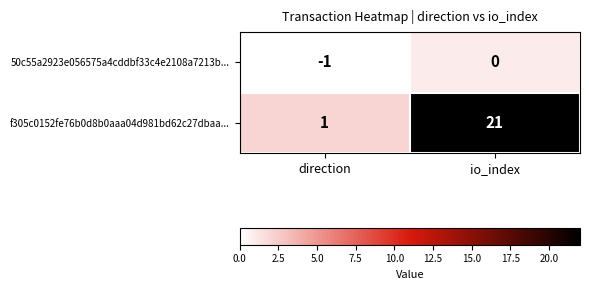

The 50c55a2923e056575a4cddbf33c4e2108a7213b... series shows -1 at direction. True or false?

True